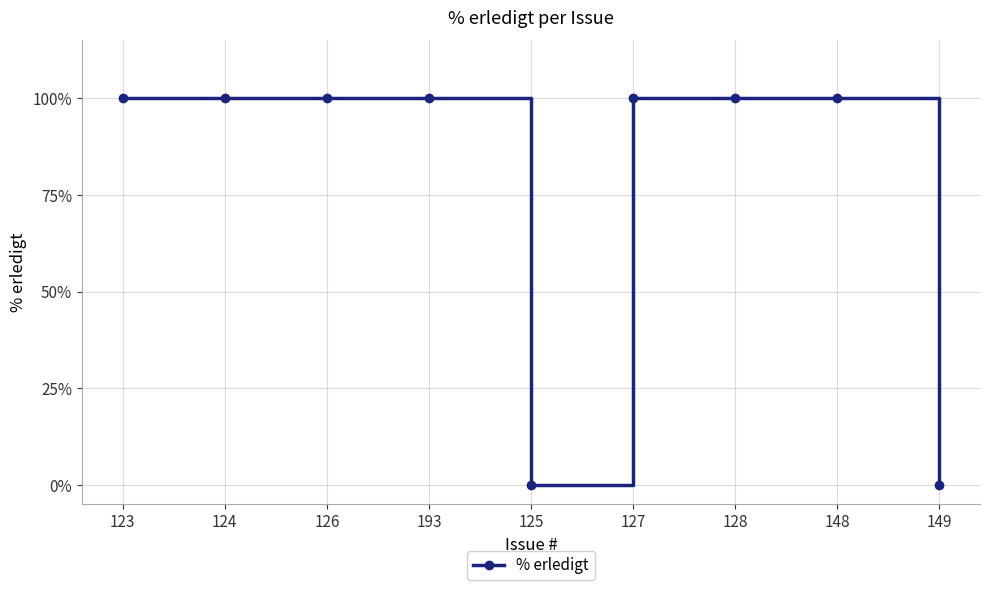

What is the change in value from 123 to 125?

-100